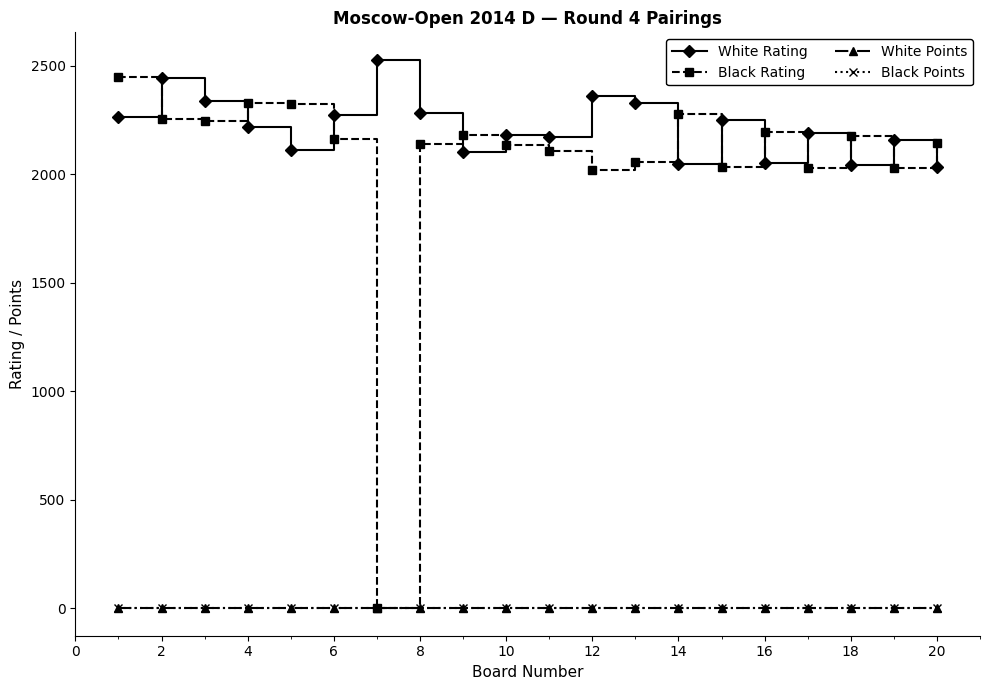

What is the greatest value displayed?

2528.0